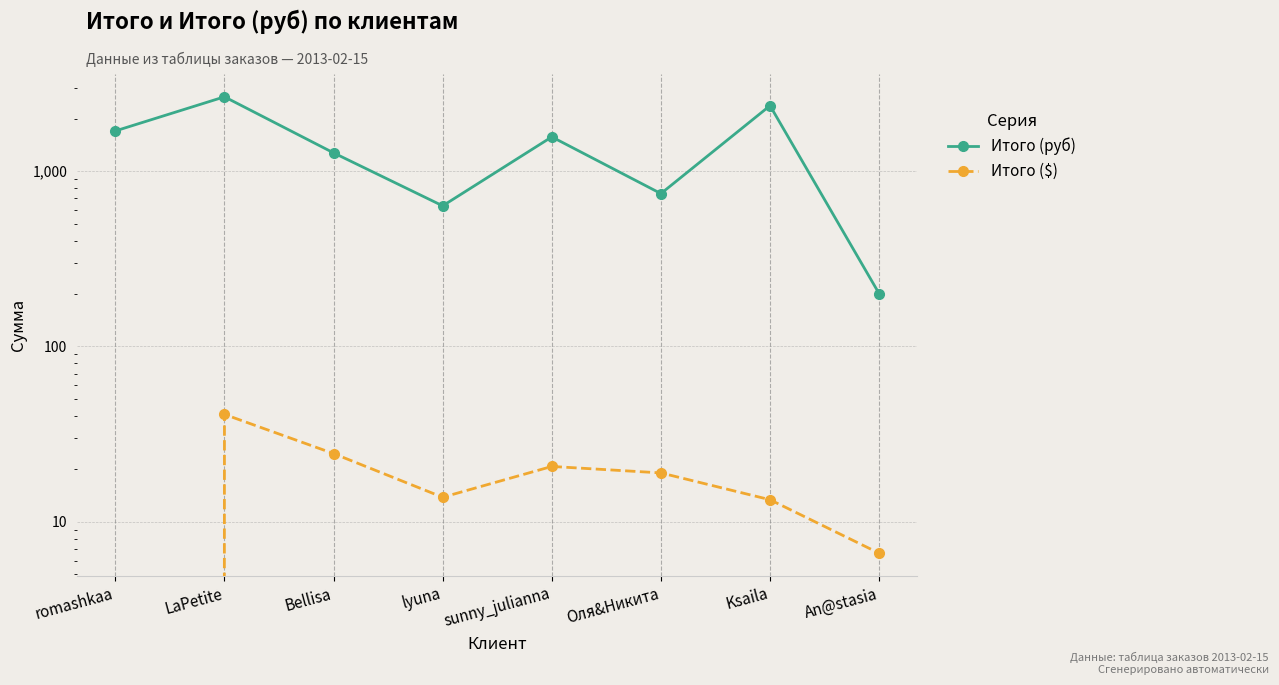

Count the number of data series in this chart.

2